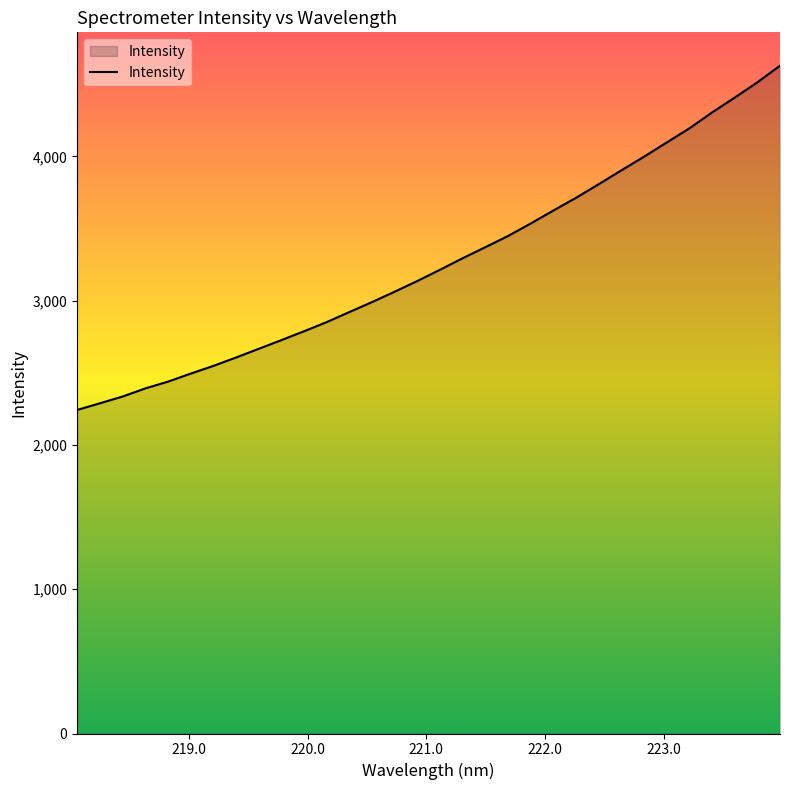

What is the greatest value displayed?

4628.6